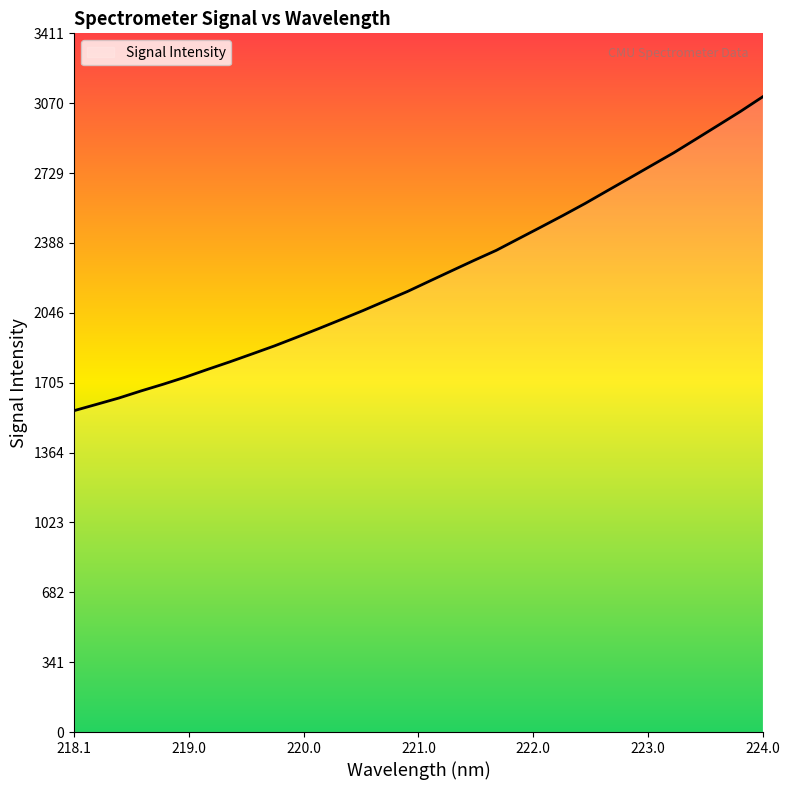

What is the minimum value shown in the chart?

1569.2